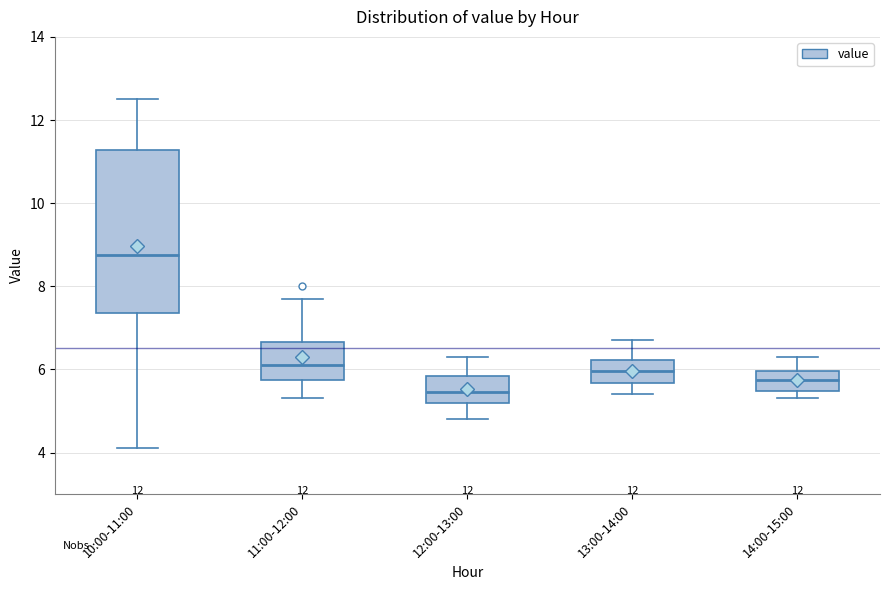

Reading left to right, transcribe this box plot: for each box, give where its median line is, the range the box spans, and where its two whiskers end, as read against the y-axis. The values are not printed on the chart, so give them approximately, as read against the axis.

10:00-11:00: median 8.8, box 7.4 to 11.2, whiskers 4.2 to 12.6
11:00-12:00: median 6.2, box 5.8 to 6.6, whiskers 5.4 to 7.8
12:00-13:00: median 5.4, box 5.2 to 5.8, whiskers 4.8 to 6.4
13:00-14:00: median 6.0, box 5.6 to 6.2, whiskers 5.4 to 6.8
14:00-15:00: median 5.8, box 5.4 to 6.0, whiskers 5.4 (just below the box's lower edge) to 6.4